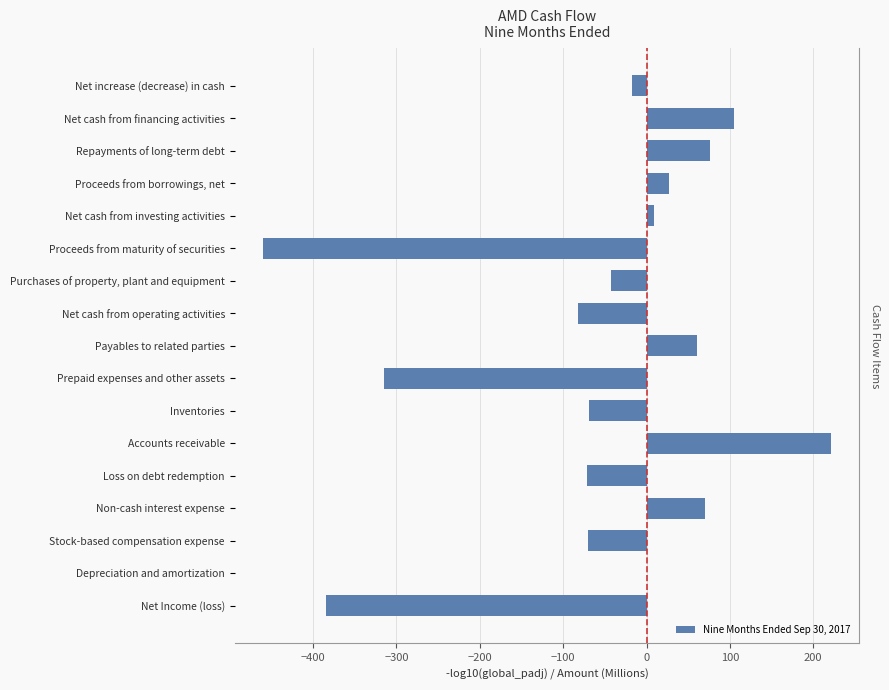

Are the bars grouped side by side (vs. stacked)?

No